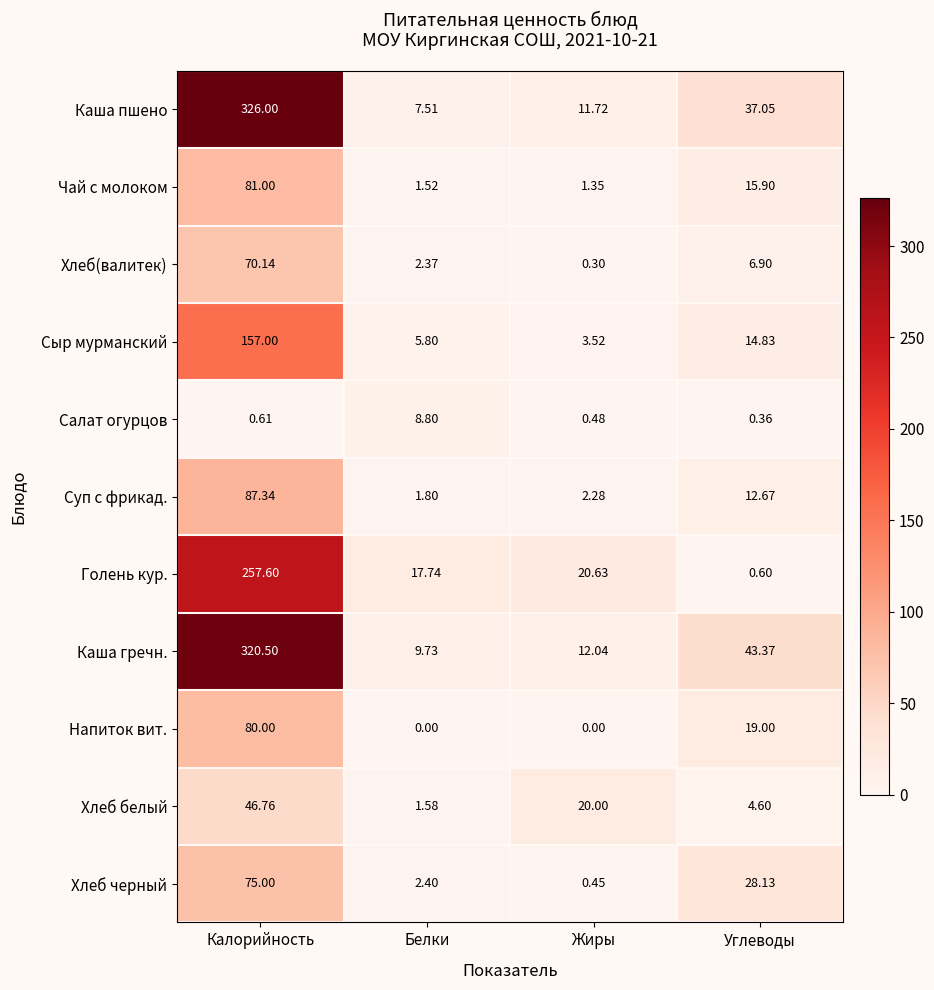

At which category is the sum across all series the highest?

Калорийность